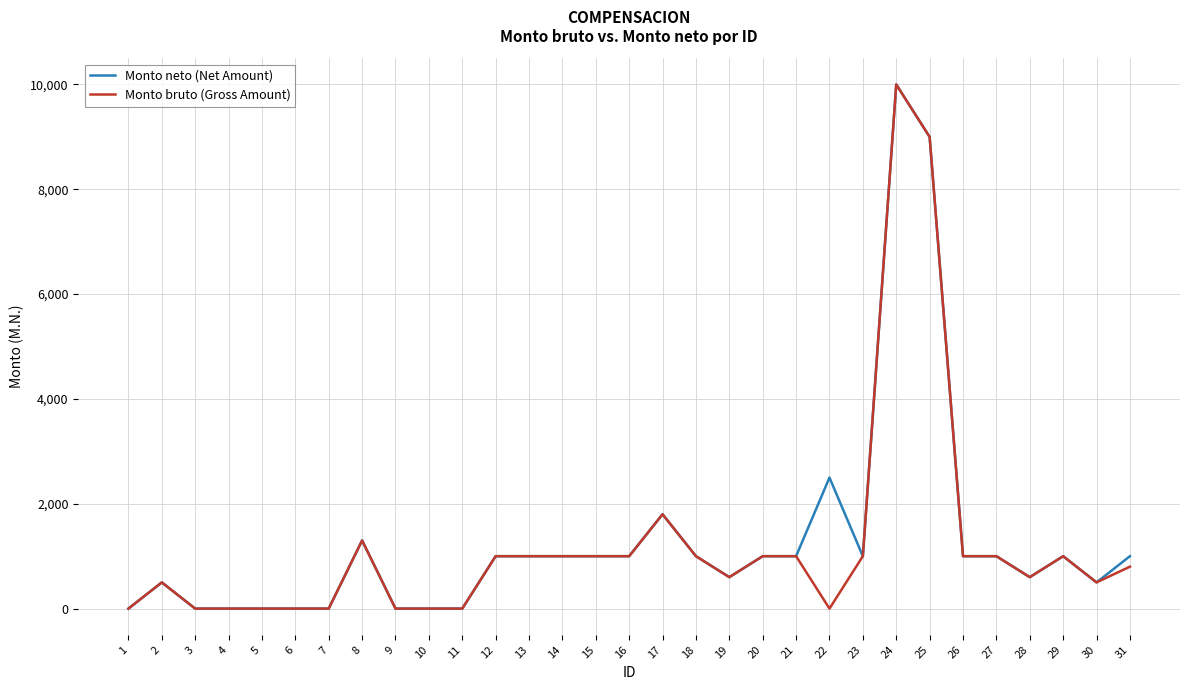

Reading right to left, transcribe all the data shown in this chart.

Monto neto (Net Amount): 1000	500	1000	600	1000	1000	9000	10000	1000	2500	1000	1000	600	1000	1800	1000	1000	1000	1000	1000	0	0	0	1300	0	0	0	0	0	500	0
Monto bruto (Gross Amount): 800	500	1000	600	1000	1000	9000	10000	1000	0	1000	1000	600	1000	1800	1000	1000	1000	1000	1000	0	0	0	1300	0	0	0	0	0	500	0